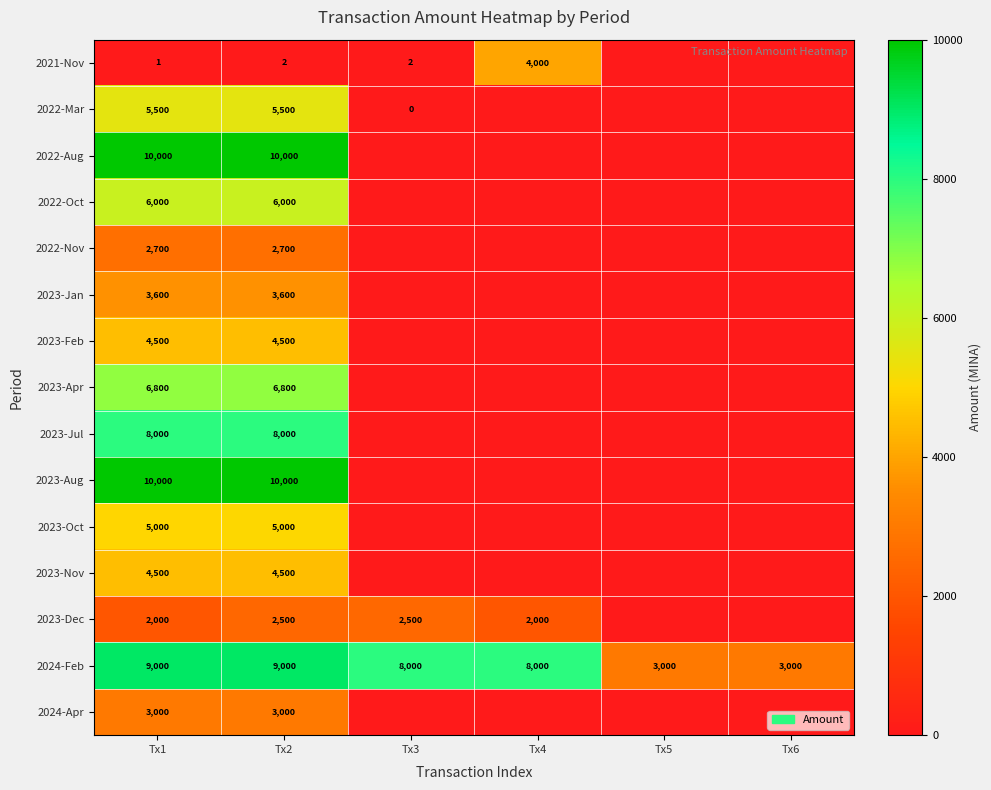

Is it true that 2023-Jan equals 1392 at Tx2?

False